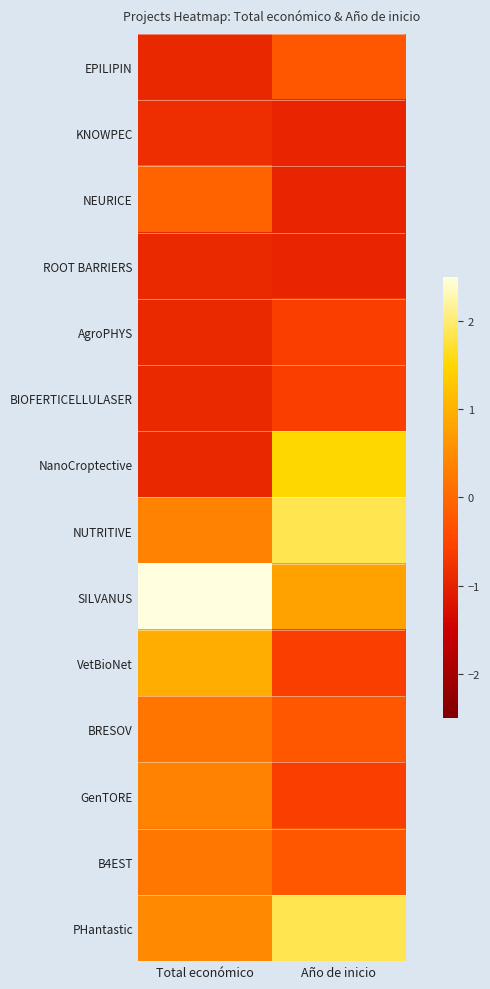

Rank the series at Total económico from lowest to highest value.

NanoCroptective, EPILIPIN, BIOFERTICELLULASER, ROOT BARRIERS, AgroPHYS, KNOWPEC, NEURICE, BRESOV, B4EST, NUTRITIVE, GenTORE, PHantastic, VetBioNet, SILVANUS